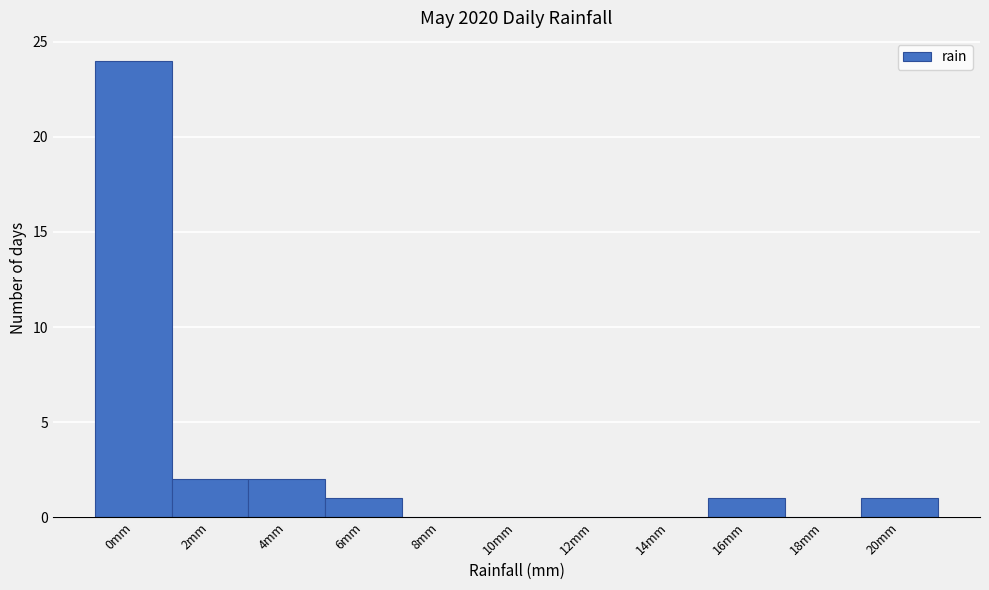

Reading left to right, list all the values displayed in this chart.

0mm=24	2mm=2	4mm=2	6mm=1	8mm=0	10mm=0	12mm=0	14mm=0	16mm=1	18mm=0	20mm=1